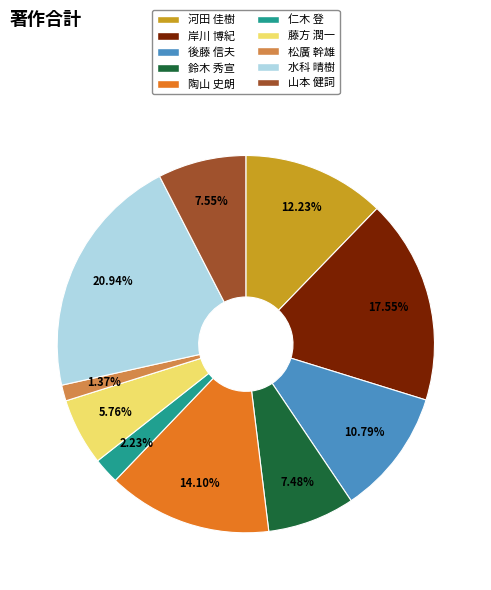

What is the total percentage of 山本 健詞 and 水科 晴樹?

28.5%